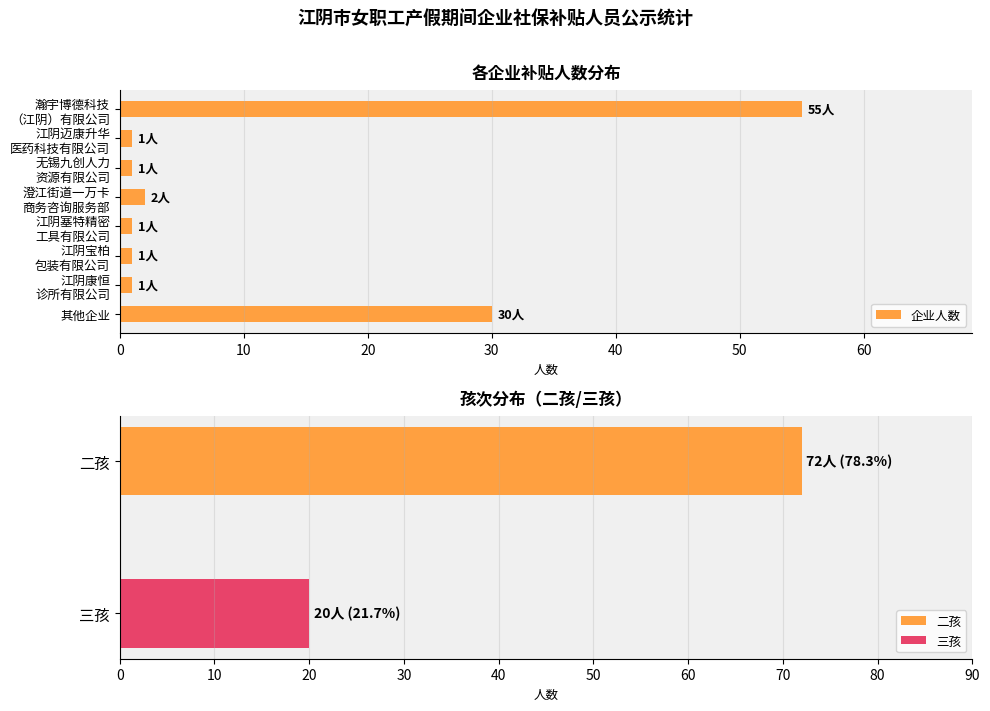

Read the value at 江阴宝柏 包装有限公司.

1